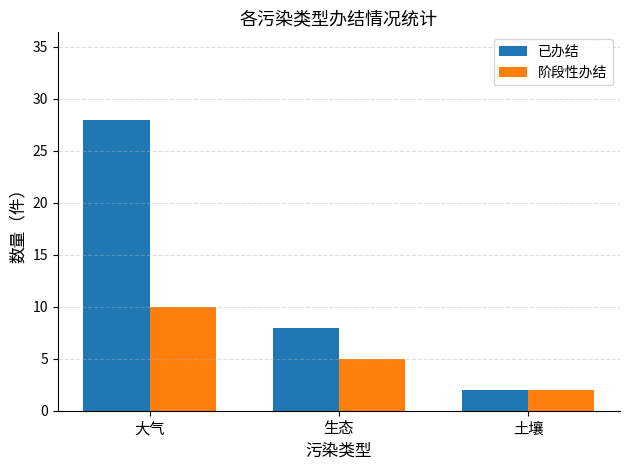

At which category is the sum across all series the highest?

大气